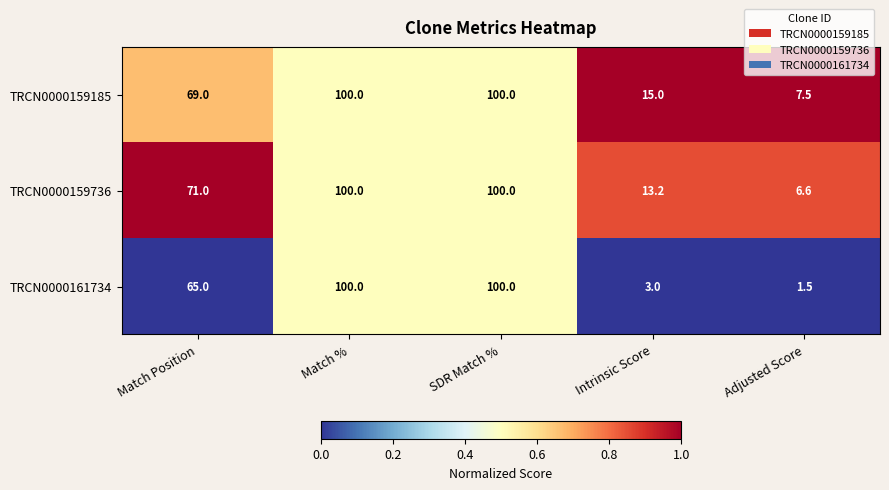

What is the minimum value for TRCN0000159736?

6.6